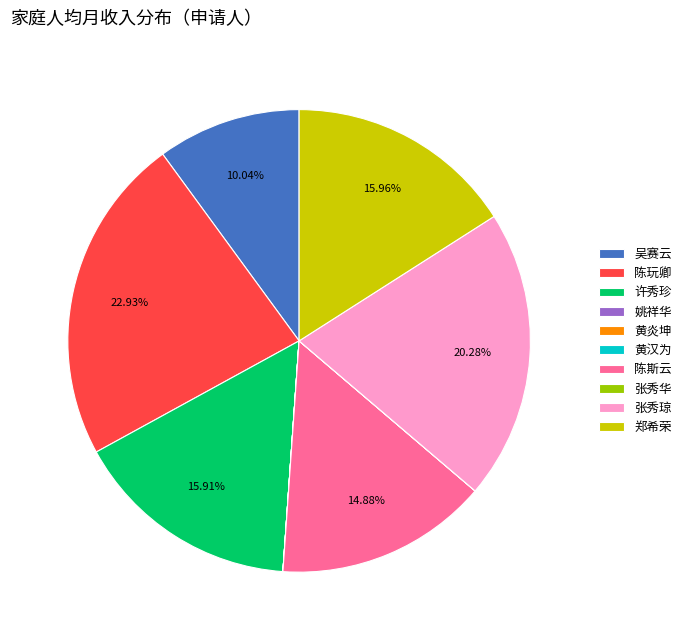

To the nearest percent, what is the difference between the 陈斯云 and 陈玩卿 slice percentages?

8%